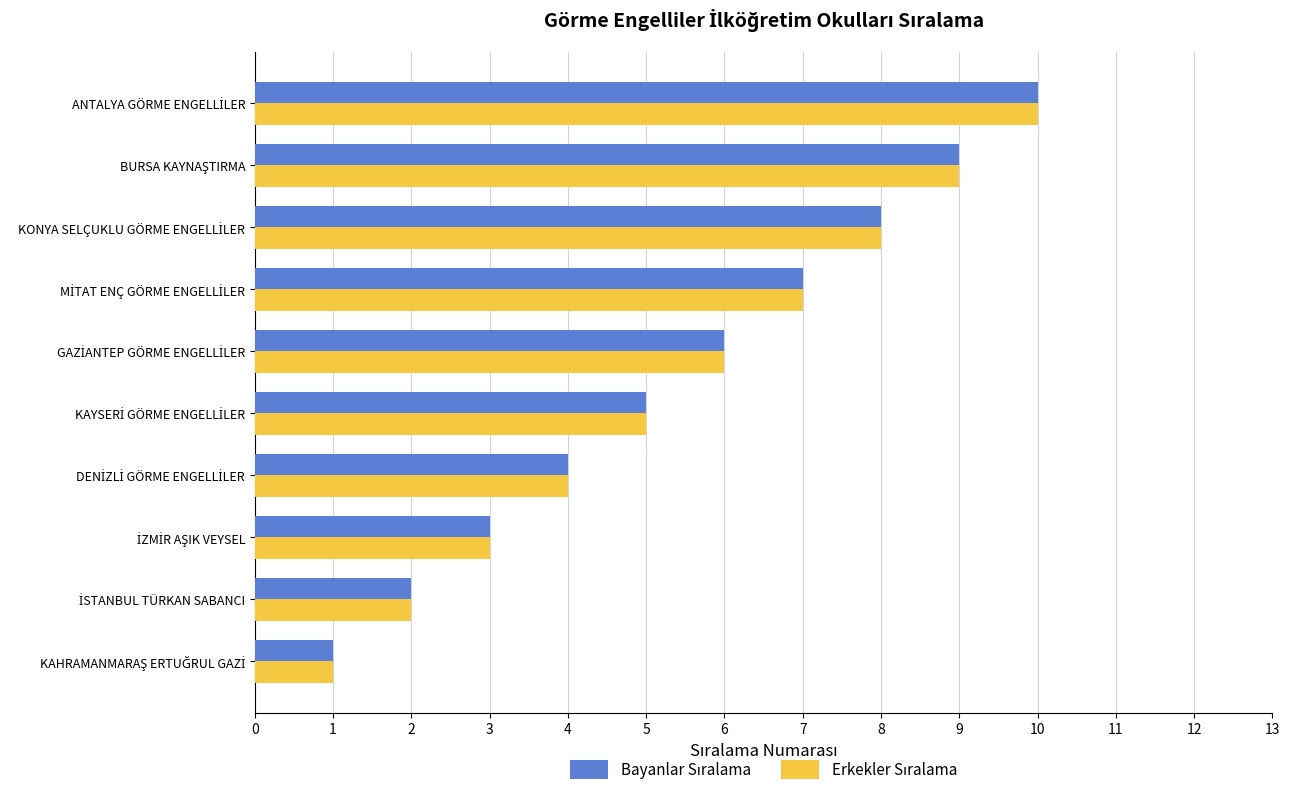

What is the greatest value displayed?

10